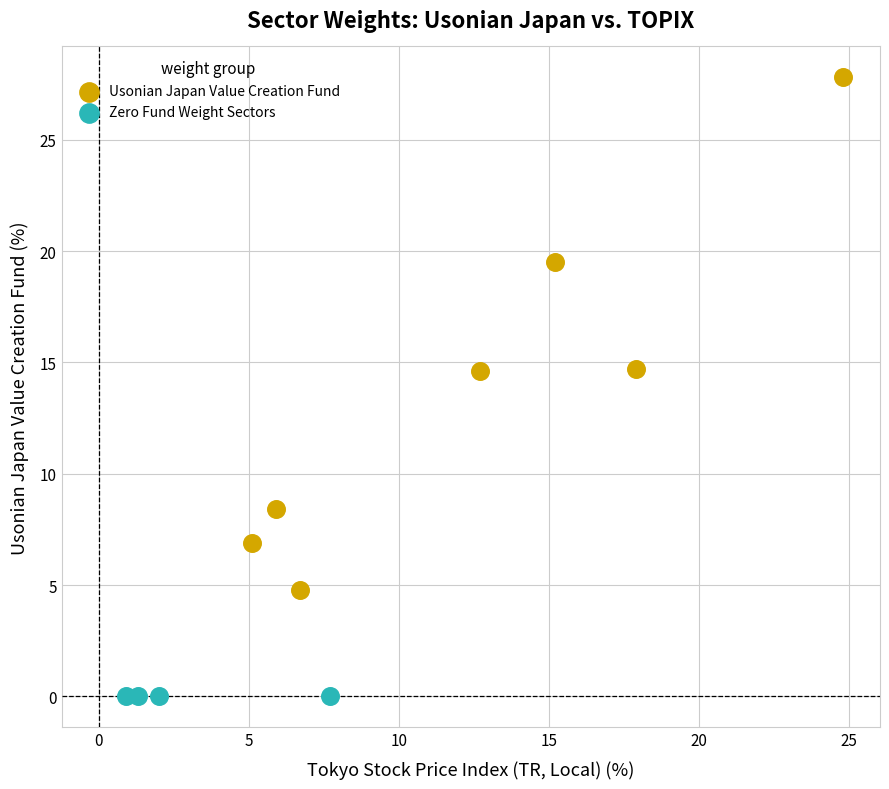

Which series reaches the maximum Y coordinate?

Usonian Japan Value Creation Fund